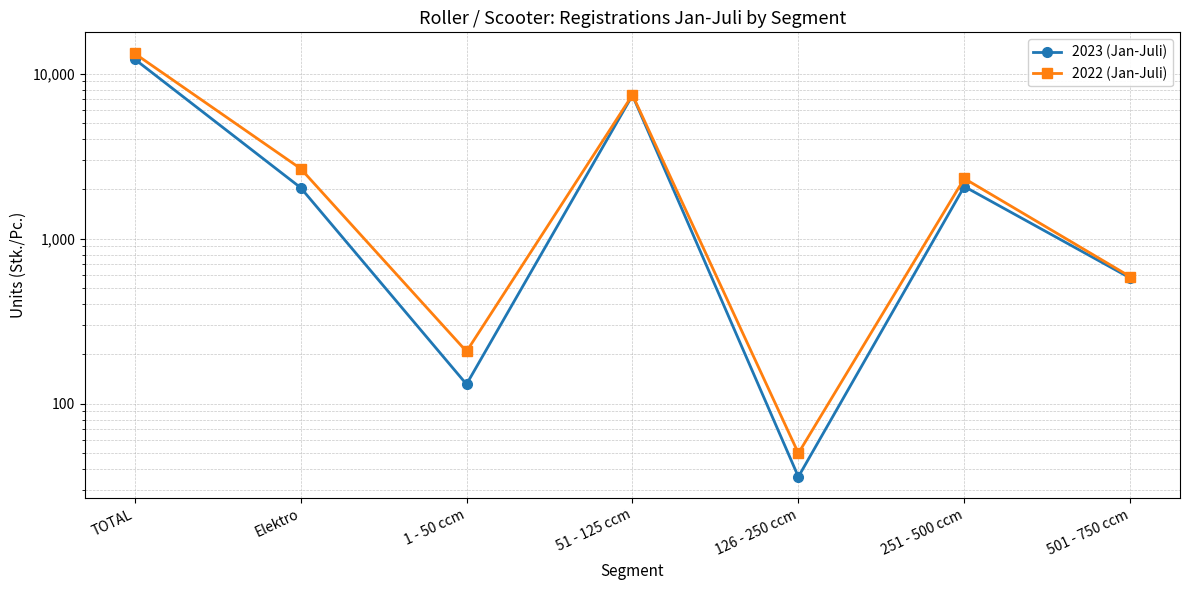

Which series has the largest range (max minus min)?

2022 (Jan-Juli)